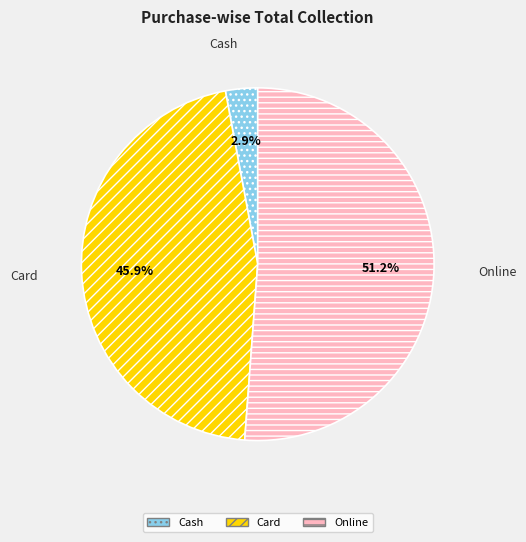

Is there any slice that represents more than half of the pie?

Yes